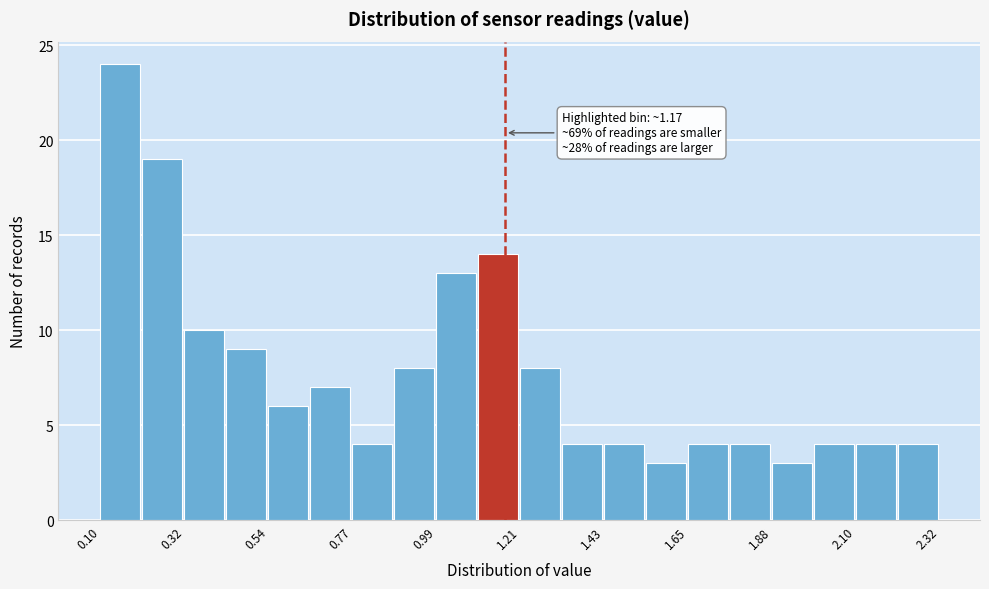

Read against the x-axis, roughly where is the centre of the tallest bar?

0.15